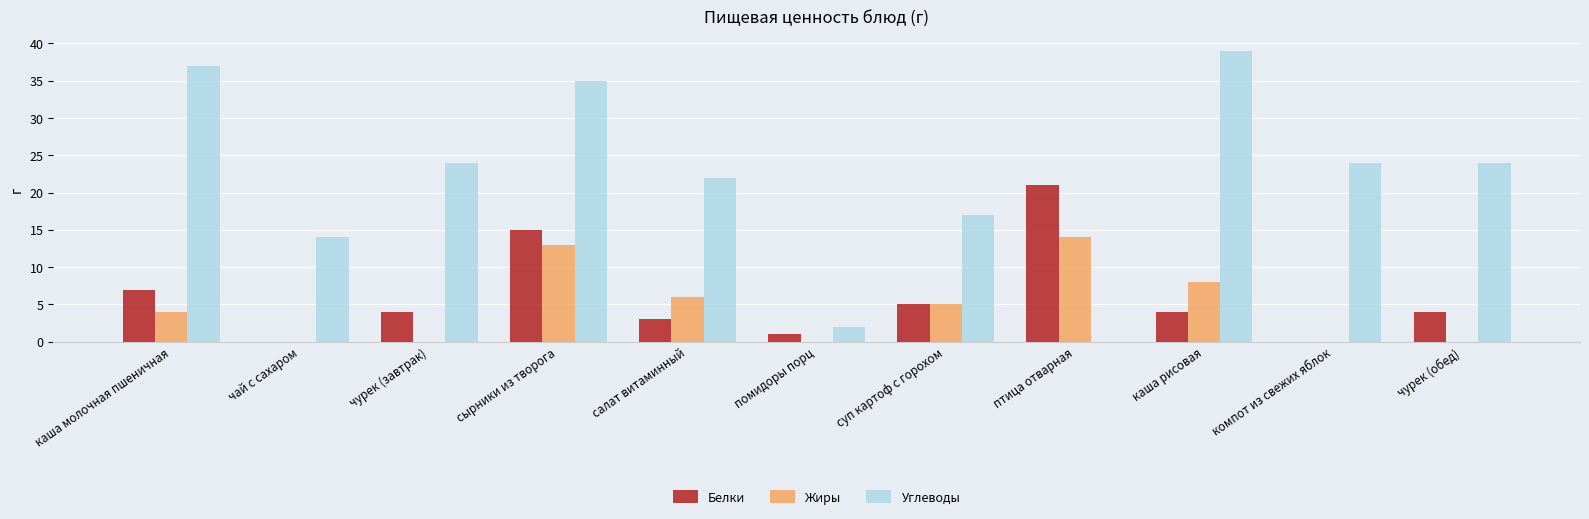

At which category is the sum across all series the highest?

сырники из творога